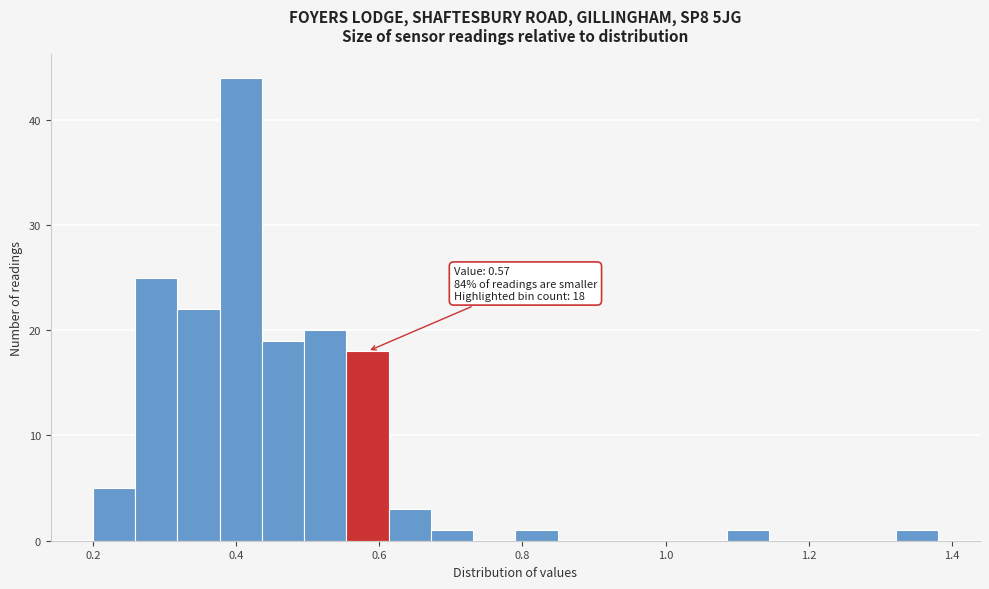

Read against the x-axis, roughly where is the centre of the tallest bar?

0.40